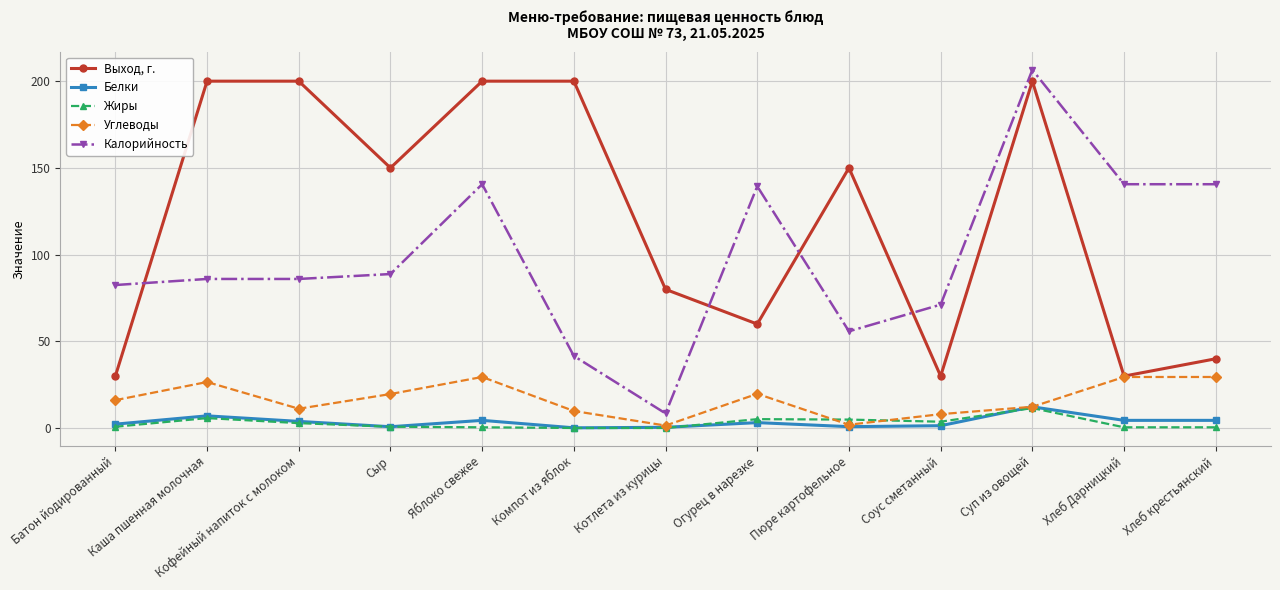

True or false: Калорийность and Белки cross at least once.

False